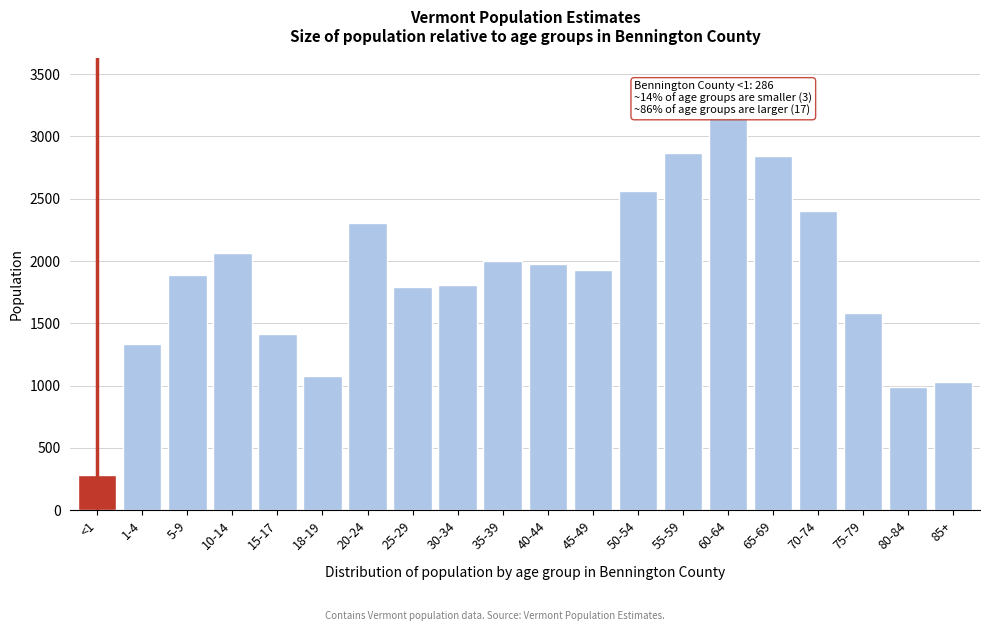

Approximately how many times larger is the value at 10-14 compared to 40-44?

1.0